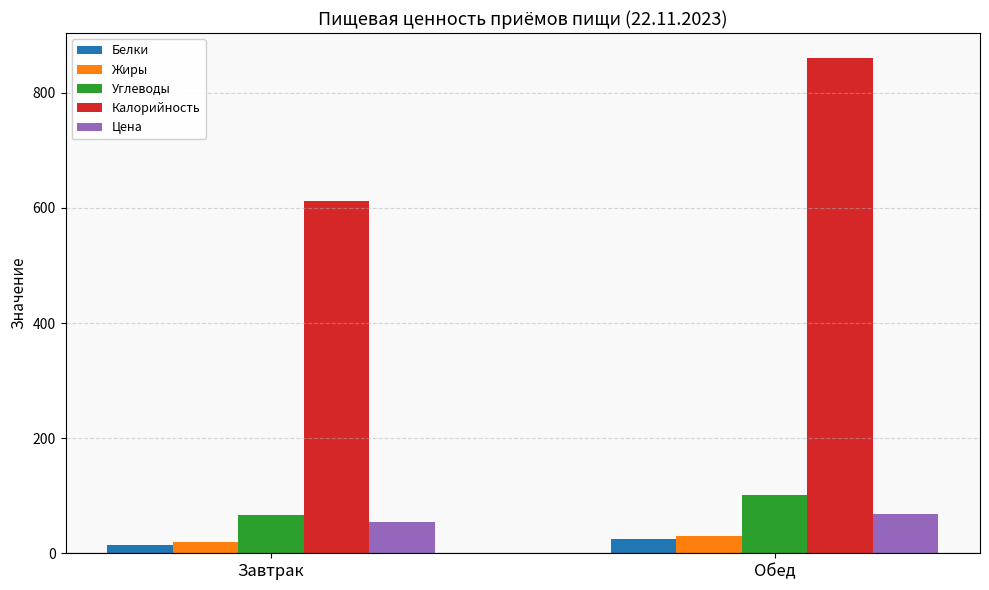

What is the label of the 2nd bar from the right?

Завтрак